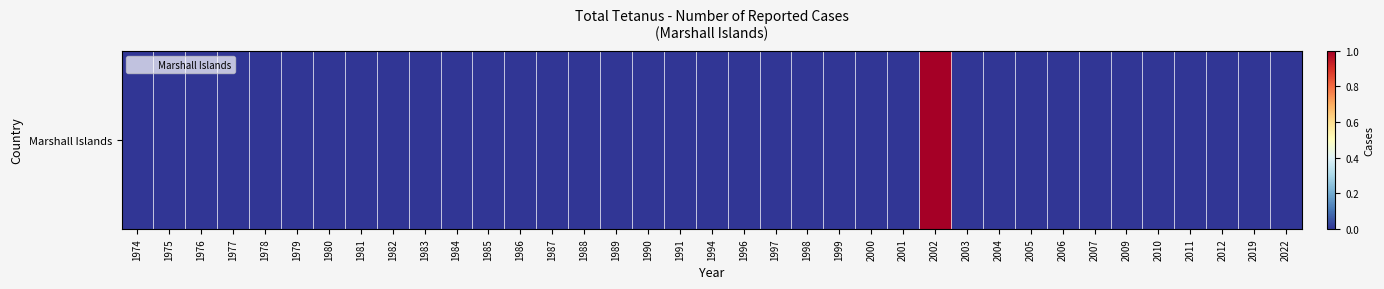

How many categories are shown in the chart?

37